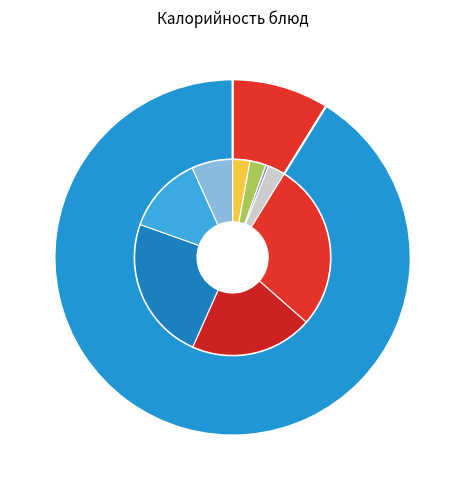

To the nearest percent, what is the difference between the largest and smallest slice percentages?

27%